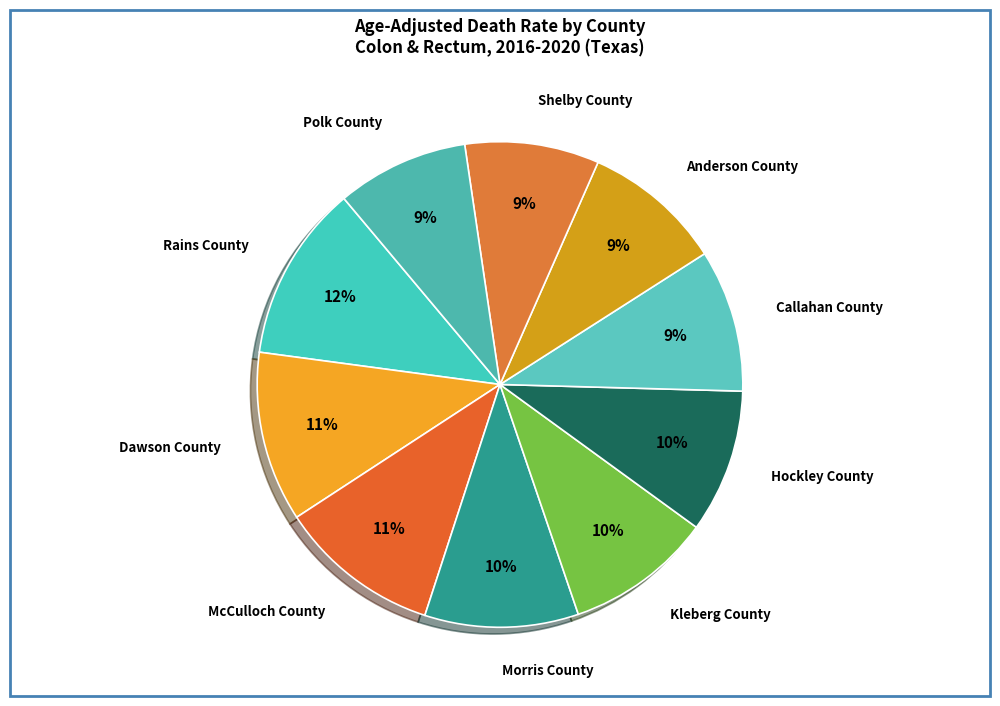

Does Rains County account for over 50% of the chart?

No